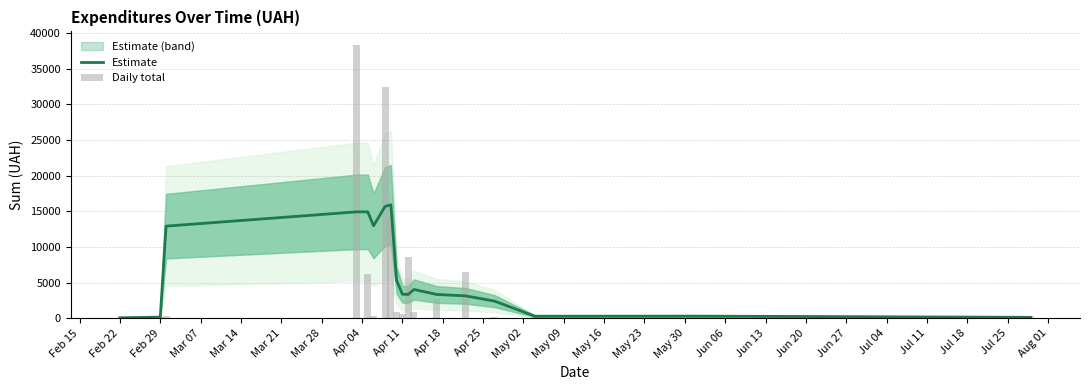

What is the maximum value for Estimate?

15908.3